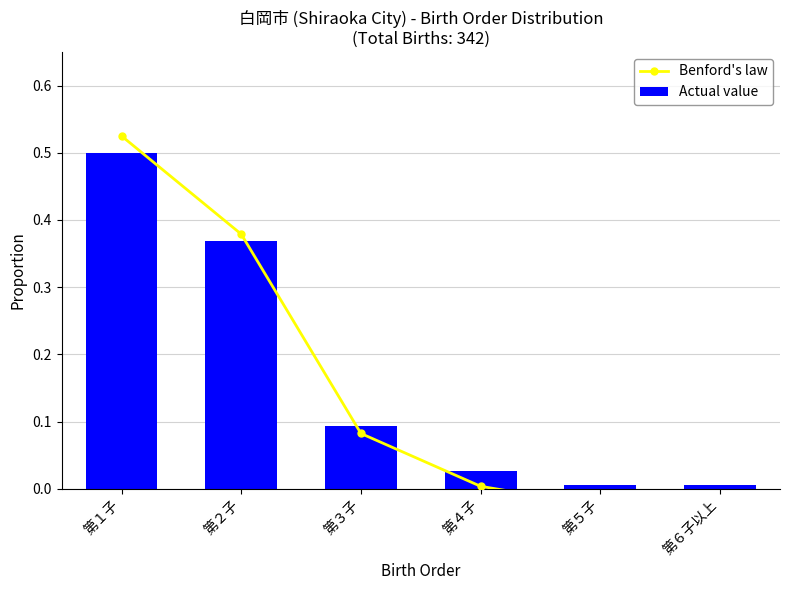

What is the label of the 5th bar from the left?

第５子